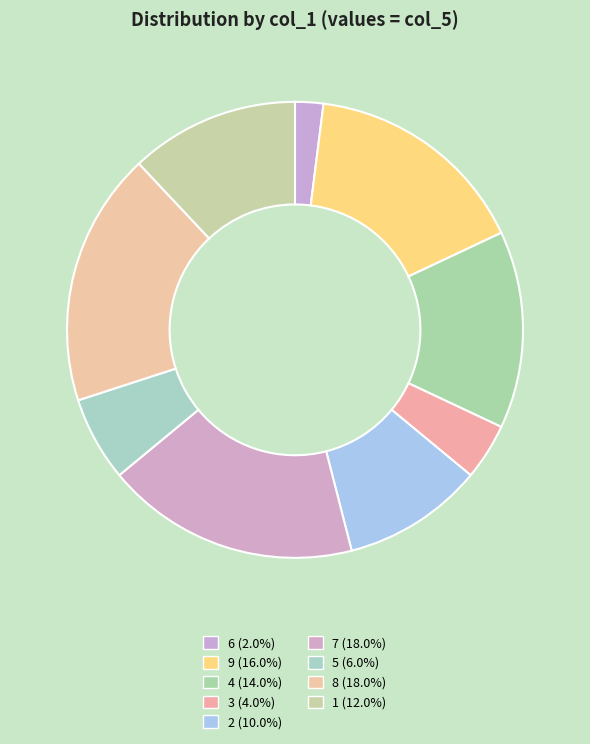

How many segments does this pie chart have?

9